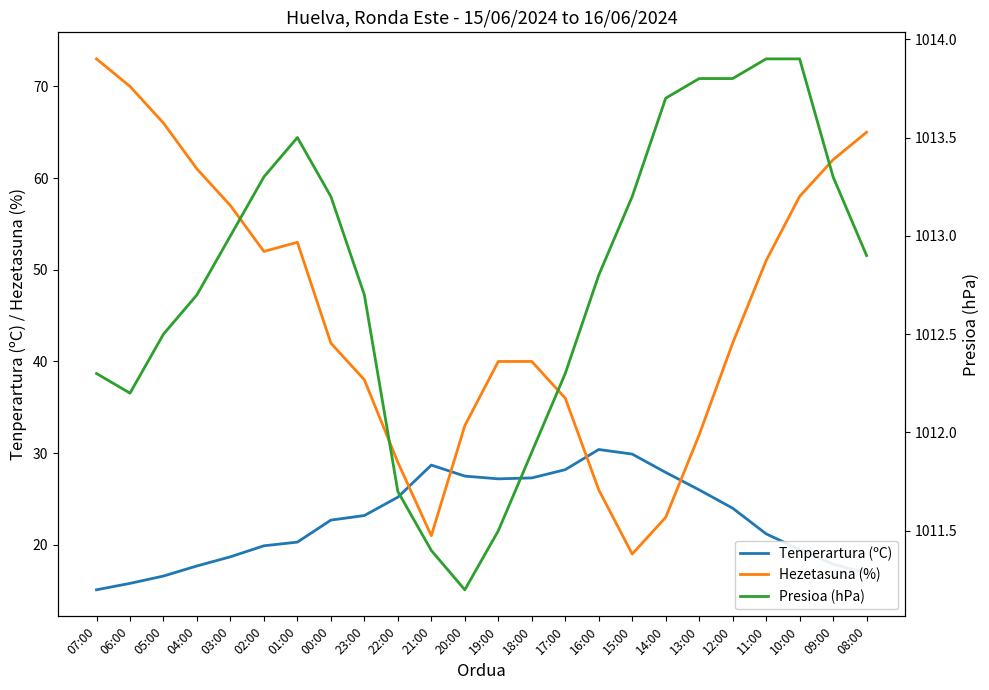

How many data points in Presioa (hPa) are above 1012?

19